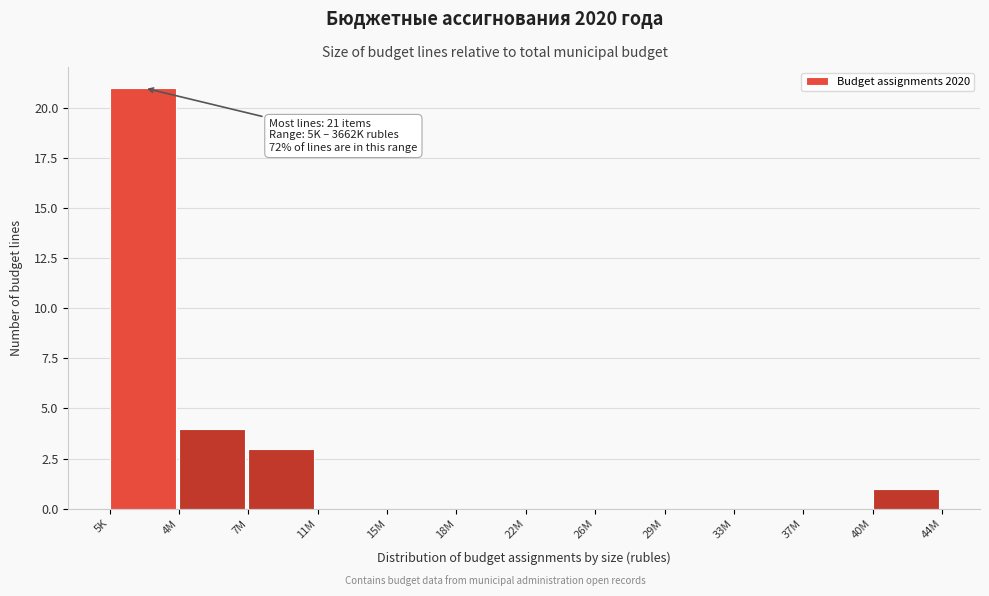

Reading left to right, what are all the values shown in this chart?

5K=21	4M=4	7M=3	11M=0	15M=0	18M=0	22M=0	26M=0	29M=0	33M=0	37M=0	40M=1